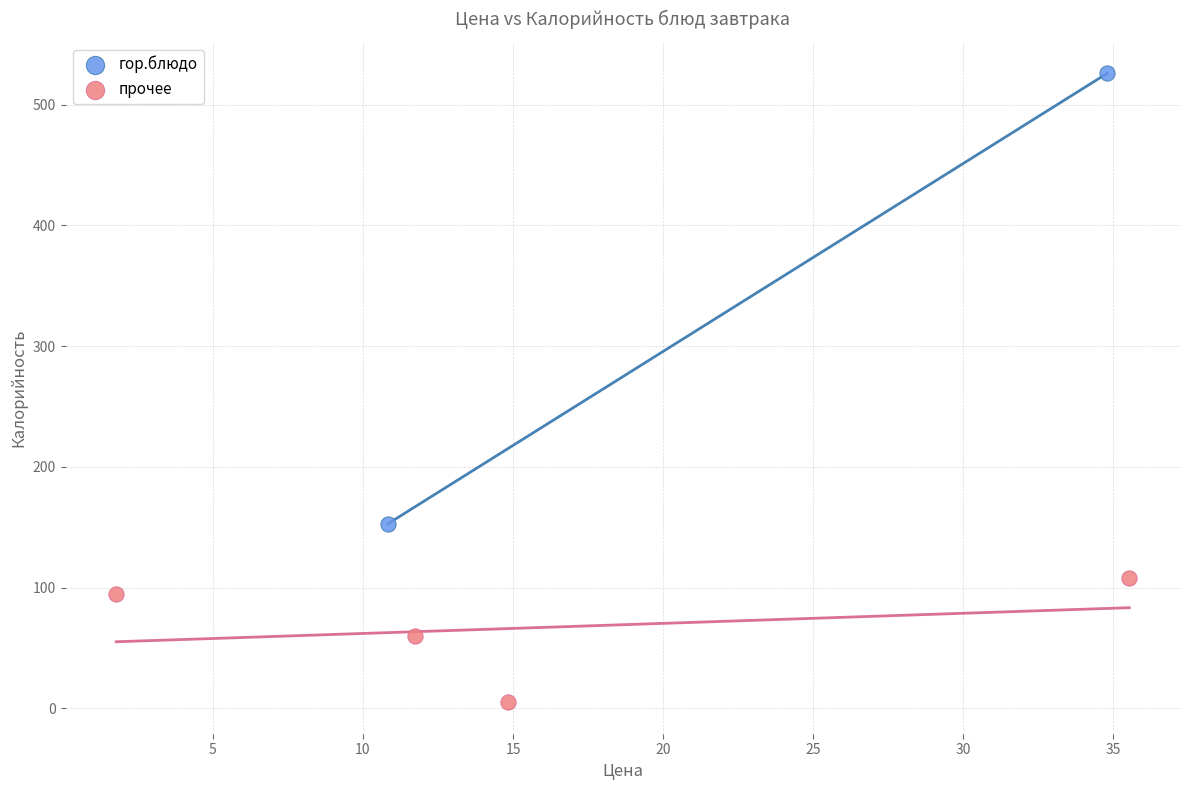

What are all the series names shown in the legend?

гор.блюдо, прочее